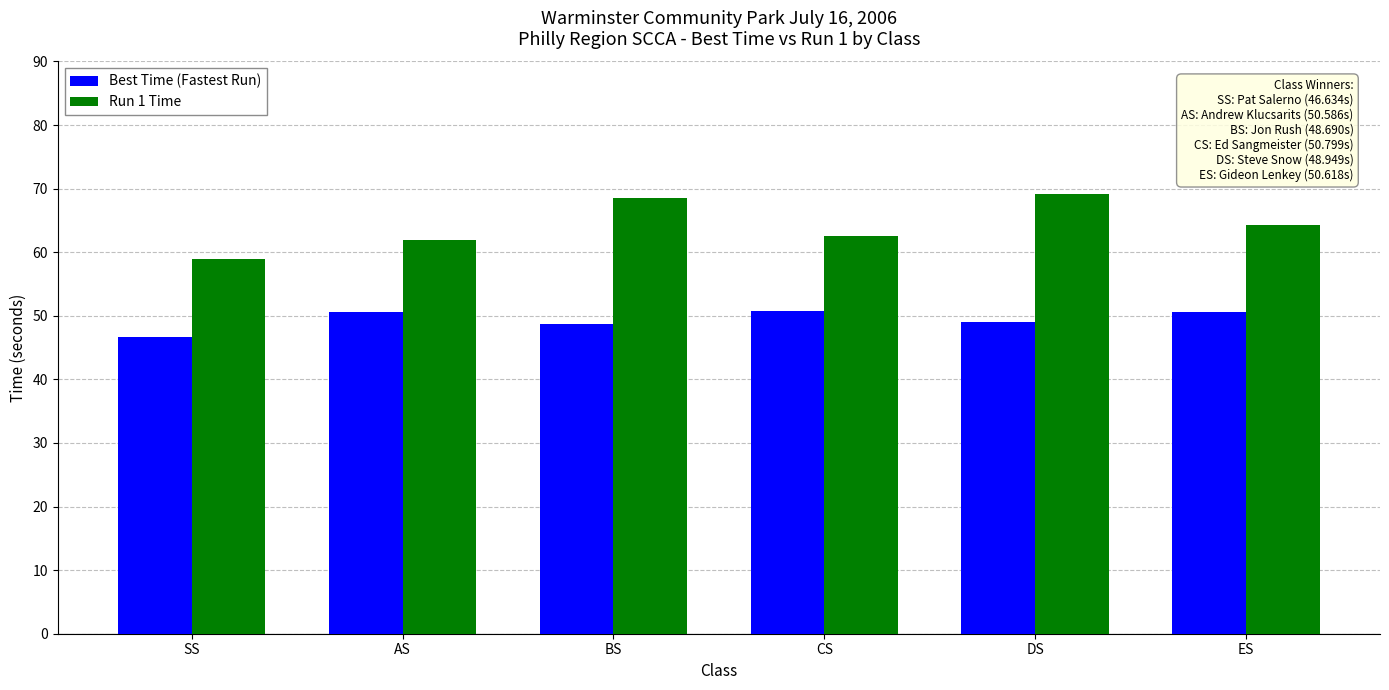

What is the lowest value of the Run 1 Time series?

59.0